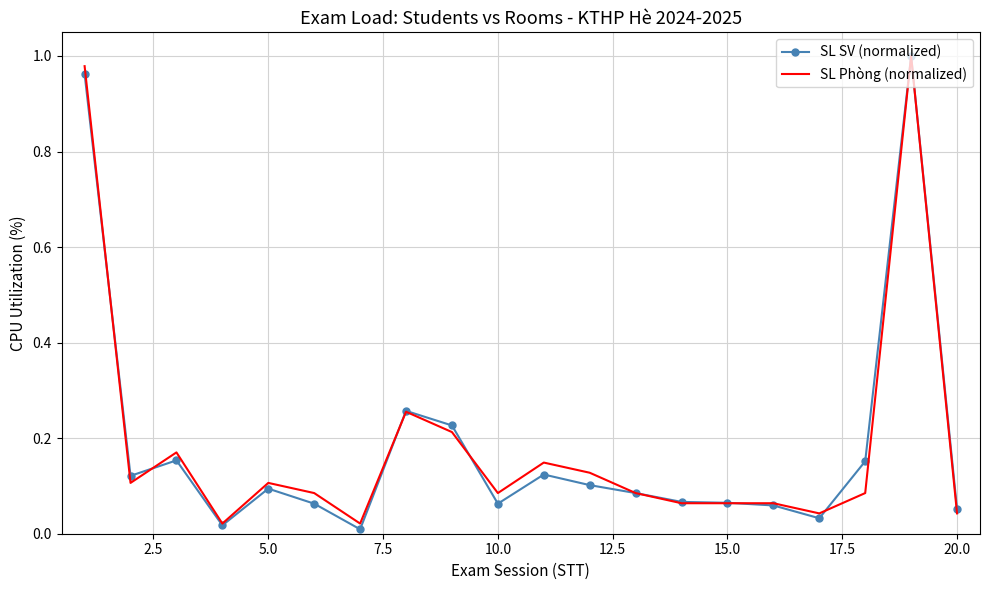

What are all the series names shown in the legend?

SL SV (normalized), SL Phòng (normalized)